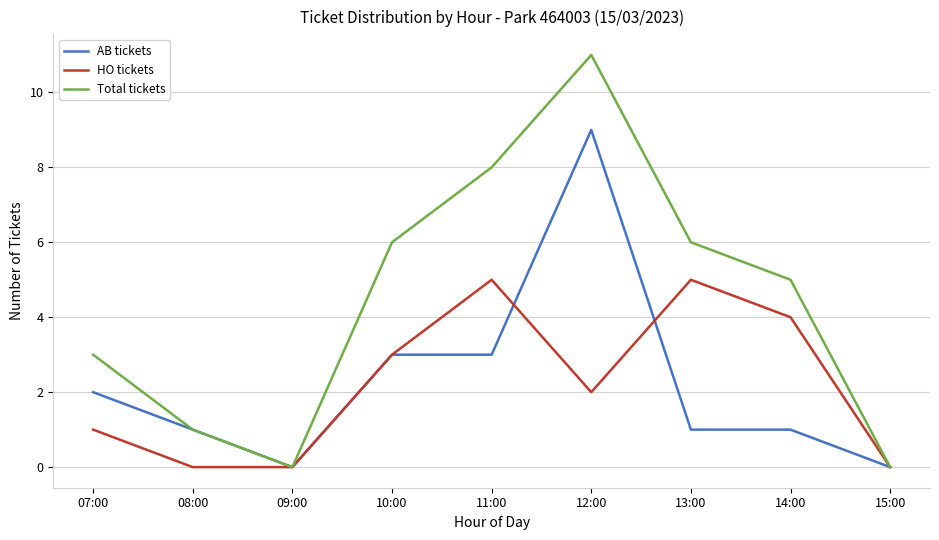

At which label is HO tickets closest to 2?

12:00